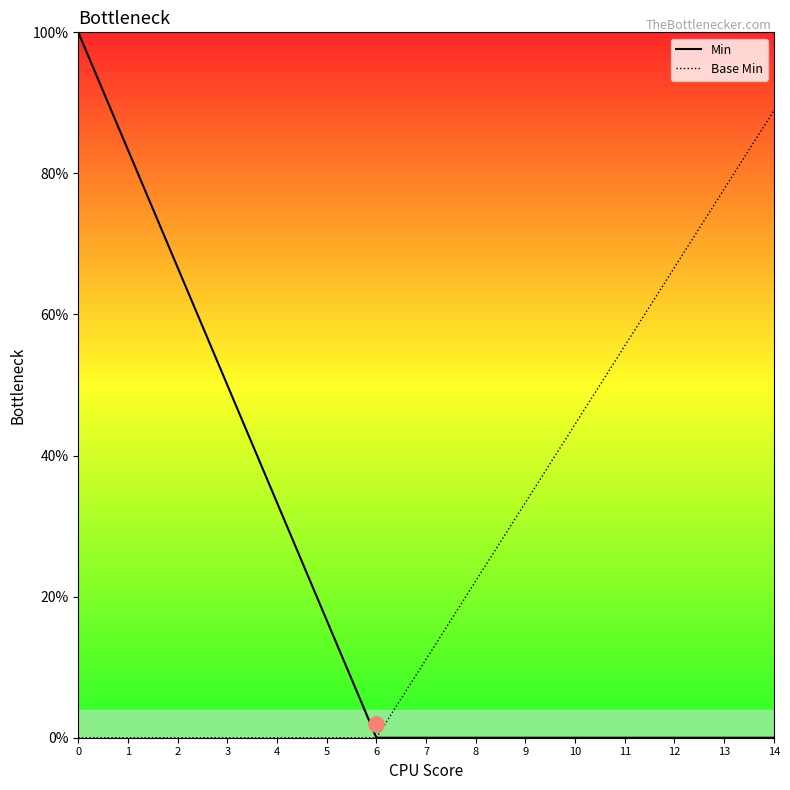

Which series contains the lowest Y value?

Min